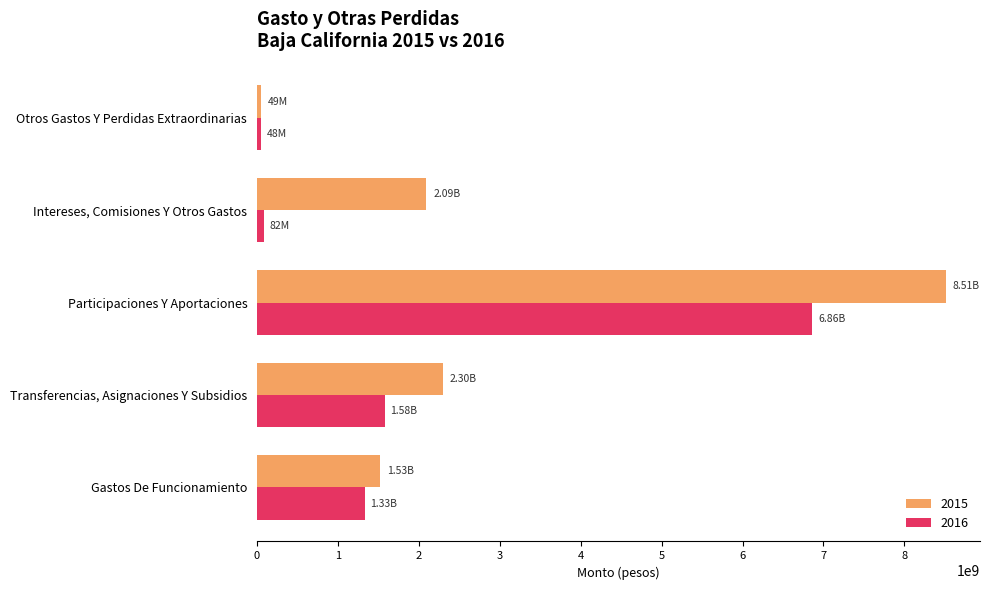

What is the total value across all series at Transferencias, Asignaciones Y Subsidios?

3876235327